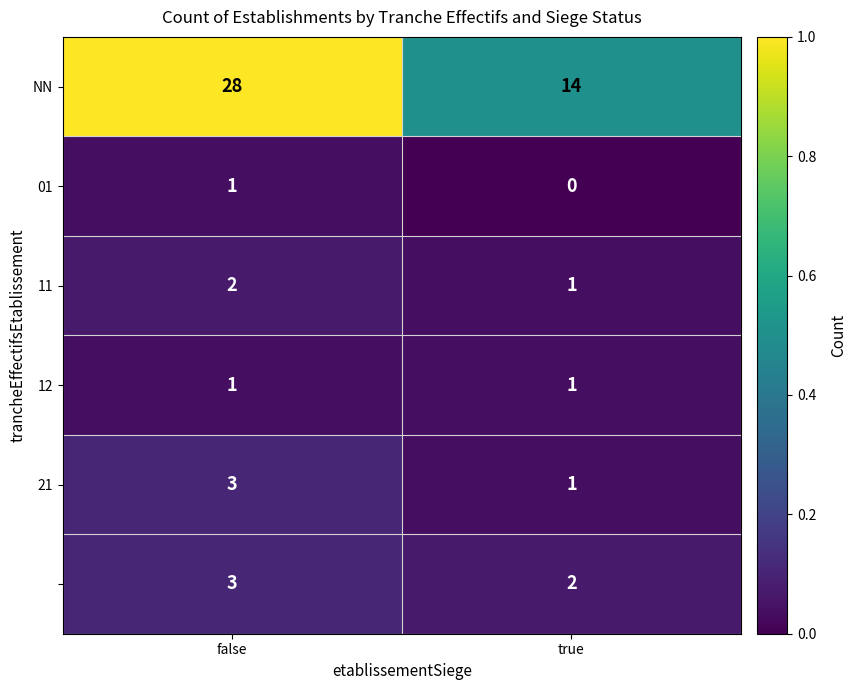

What is the difference between the highest and lowest values at true?

14